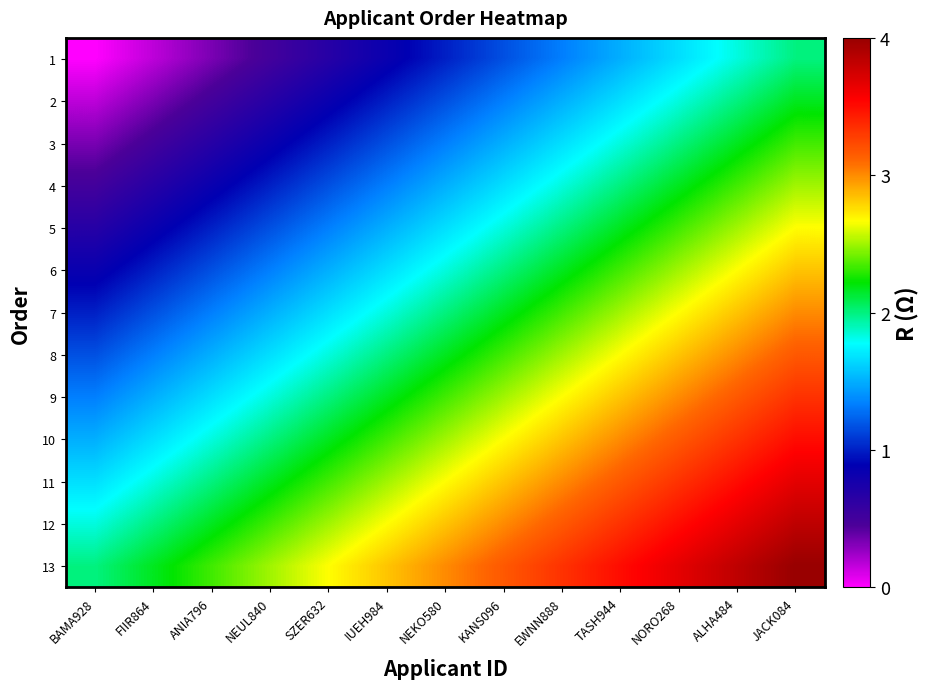

Reading right to left, what are all the values shown in this chart?

1: JACK084=2.0	ALHA484=1.8	NORO268=1.7	TASH944=1.5	EWNN888=1.3	KANS096=1.2	NEKO580=1.0	IUEH984=0.8	SZER632=0.7	NEUL840=0.5	ANIA796=0.3	FIIR864=0.2	BAMA928=0.0
2: JACK084=2.2	ALHA484=2.0	NORO268=1.8	TASH944=1.7	EWNN888=1.5	KANS096=1.3	NEKO580=1.2	IUEH984=1.0	SZER632=0.8	NEUL840=0.7	ANIA796=0.5	FIIR864=0.3	BAMA928=0.2
3: JACK084=2.3	ALHA484=2.2	NORO268=2.0	TASH944=1.8	EWNN888=1.7	KANS096=1.5	NEKO580=1.3	IUEH984=1.2	SZER632=1.0	NEUL840=0.8	ANIA796=0.7	FIIR864=0.5	BAMA928=0.3
4: JACK084=2.5	ALHA484=2.3	NORO268=2.2	TASH944=2.0	EWNN888=1.8	KANS096=1.7	NEKO580=1.5	IUEH984=1.3	SZER632=1.2	NEUL840=1.0	ANIA796=0.8	FIIR864=0.7	BAMA928=0.5
5: JACK084=2.7	ALHA484=2.5	NORO268=2.3	TASH944=2.2	EWNN888=2.0	KANS096=1.8	NEKO580=1.7	IUEH984=1.5	SZER632=1.3	NEUL840=1.2	ANIA796=1.0	FIIR864=0.8	BAMA928=0.7
6: JACK084=2.8	ALHA484=2.7	NORO268=2.5	TASH944=2.3	EWNN888=2.2	KANS096=2.0	NEKO580=1.8	IUEH984=1.7	SZER632=1.5	NEUL840=1.3	ANIA796=1.2	FIIR864=1.0	BAMA928=0.8
7: JACK084=3.0	ALHA484=2.8	NORO268=2.7	TASH944=2.5	EWNN888=2.3	KANS096=2.2	NEKO580=2.0	IUEH984=1.8	SZER632=1.7	NEUL840=1.5	ANIA796=1.3	FIIR864=1.2	BAMA928=1.0
8: JACK084=3.2	ALHA484=3.0	NORO268=2.8	TASH944=2.7	EWNN888=2.5	KANS096=2.3	NEKO580=2.2	IUEH984=2.0	SZER632=1.8	NEUL840=1.7	ANIA796=1.5	FIIR864=1.3	BAMA928=1.2
9: JACK084=3.3	ALHA484=3.2	NORO268=3.0	TASH944=2.8	EWNN888=2.7	KANS096=2.5	NEKO580=2.3	IUEH984=2.2	SZER632=2.0	NEUL840=1.8	ANIA796=1.7	FIIR864=1.5	BAMA928=1.3
10: JACK084=3.5	ALHA484=3.3	NORO268=3.2	TASH944=3.0	EWNN888=2.8	KANS096=2.7	NEKO580=2.5	IUEH984=2.3	SZER632=2.2	NEUL840=2.0	ANIA796=1.8	FIIR864=1.7	BAMA928=1.5
11: JACK084=3.7	ALHA484=3.5	NORO268=3.3	TASH944=3.2	EWNN888=3.0	KANS096=2.8	NEKO580=2.7	IUEH984=2.5	SZER632=2.3	NEUL840=2.2	ANIA796=2.0	FIIR864=1.8	BAMA928=1.7
12: JACK084=3.8	ALHA484=3.7	NORO268=3.5	TASH944=3.3	EWNN888=3.2	KANS096=3.0	NEKO580=2.8	IUEH984=2.7	SZER632=2.5	NEUL840=2.3	ANIA796=2.2	FIIR864=2.0	BAMA928=1.8
13: JACK084=4.0	ALHA484=3.8	NORO268=3.7	TASH944=3.5	EWNN888=3.3	KANS096=3.2	NEKO580=3.0	IUEH984=2.8	SZER632=2.7	NEUL840=2.5	ANIA796=2.3	FIIR864=2.2	BAMA928=2.0